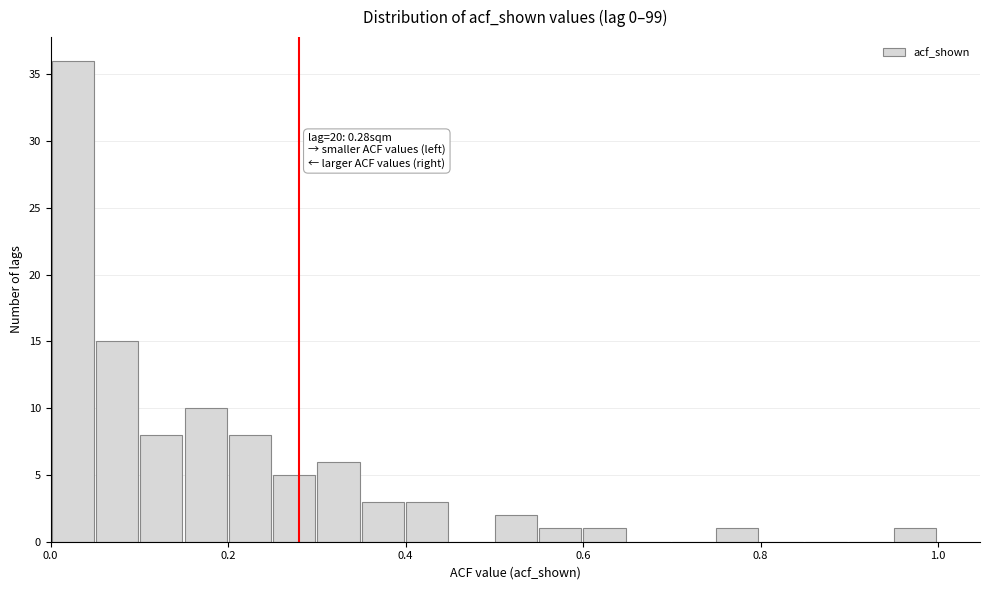

Around what value on the x-axis is the tallest bar? Give the approximate position of its centre, as read against the axis.

0.02